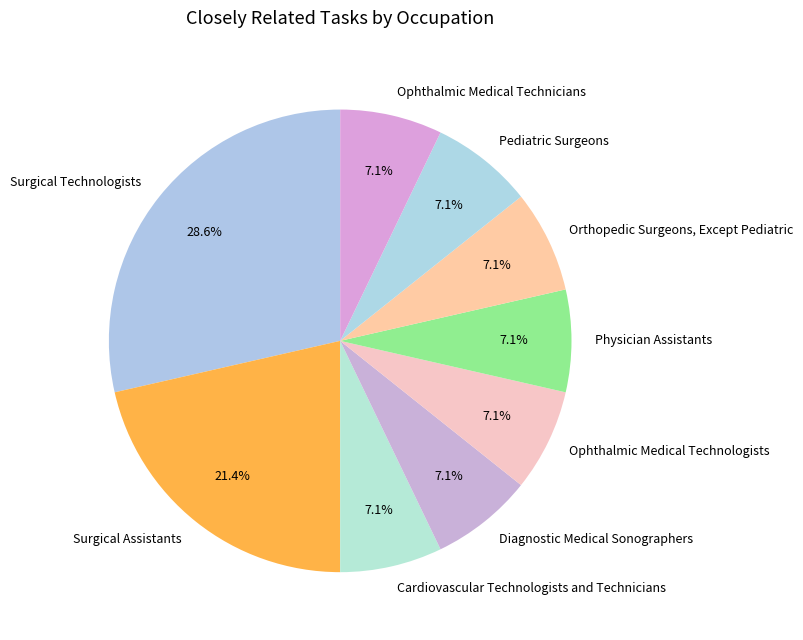

To the nearest percent, what percentage of the pie is Surgical Technologists?

29%